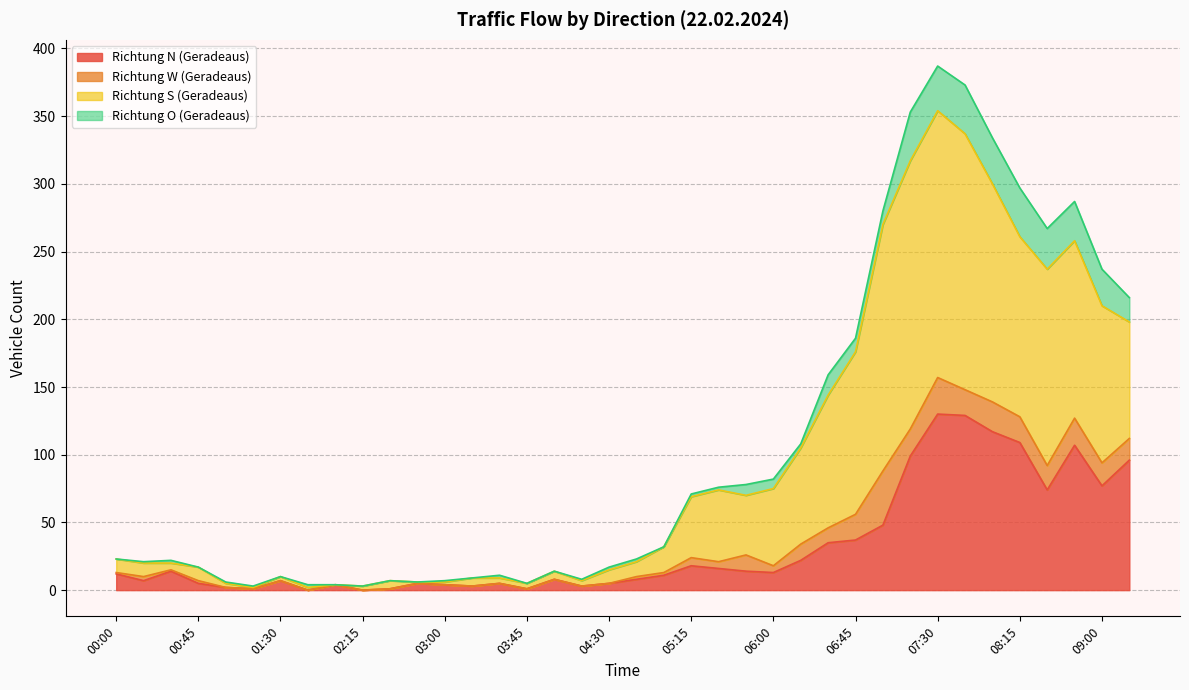

Which category has the highest value in the Richtung N (Geradeaus) series?

07:30